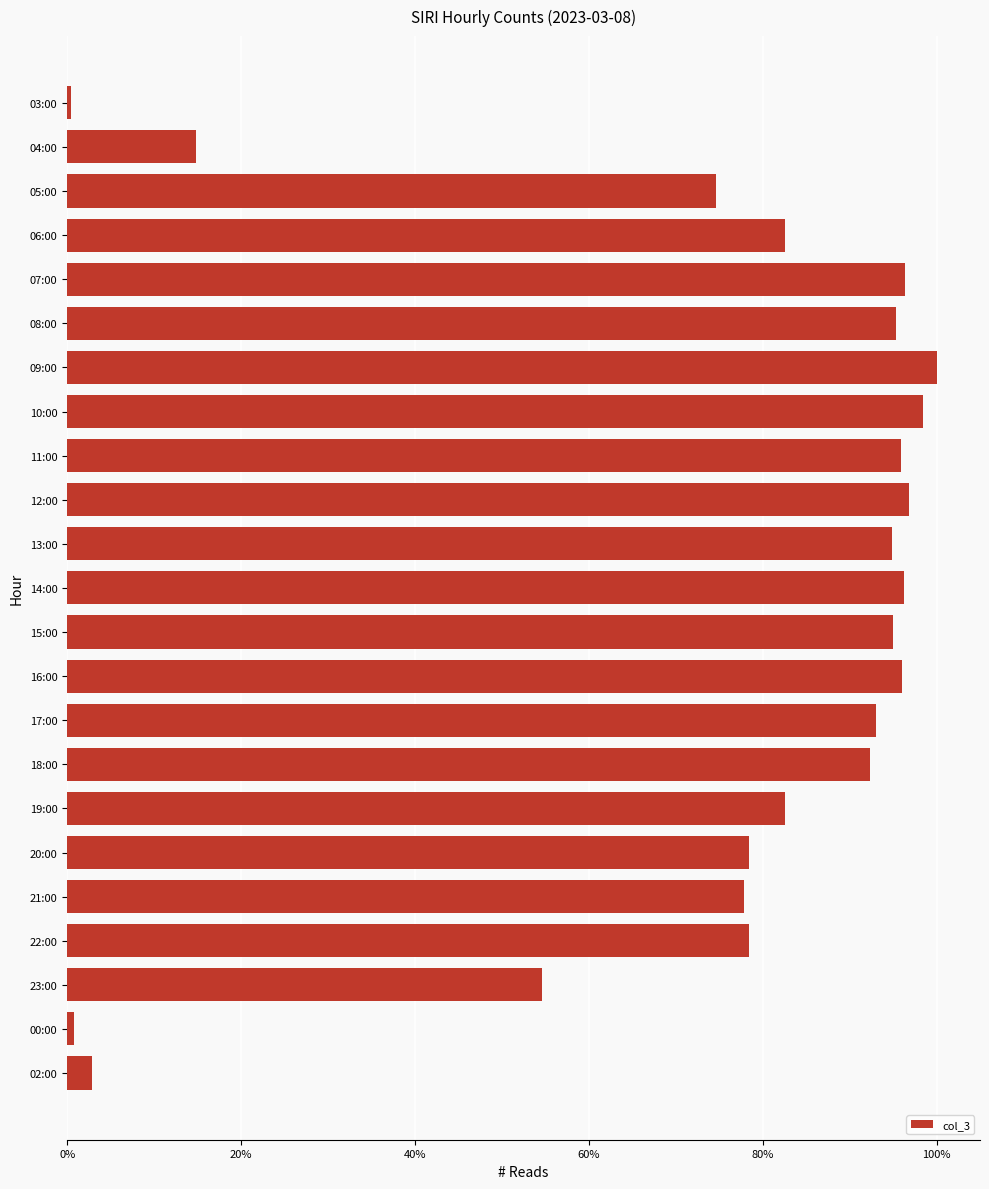

What is the ratio of the value at 14:00 to the value at 07:00?

1.0